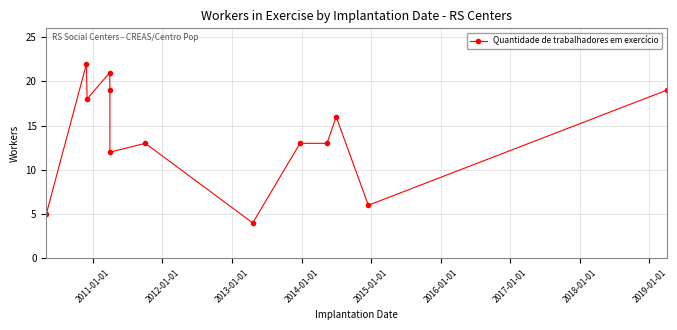

How many data points are above 13?

6